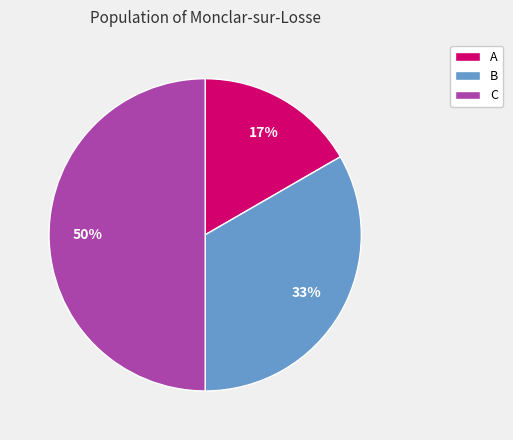

What is the smallest slice in the pie chart?

A